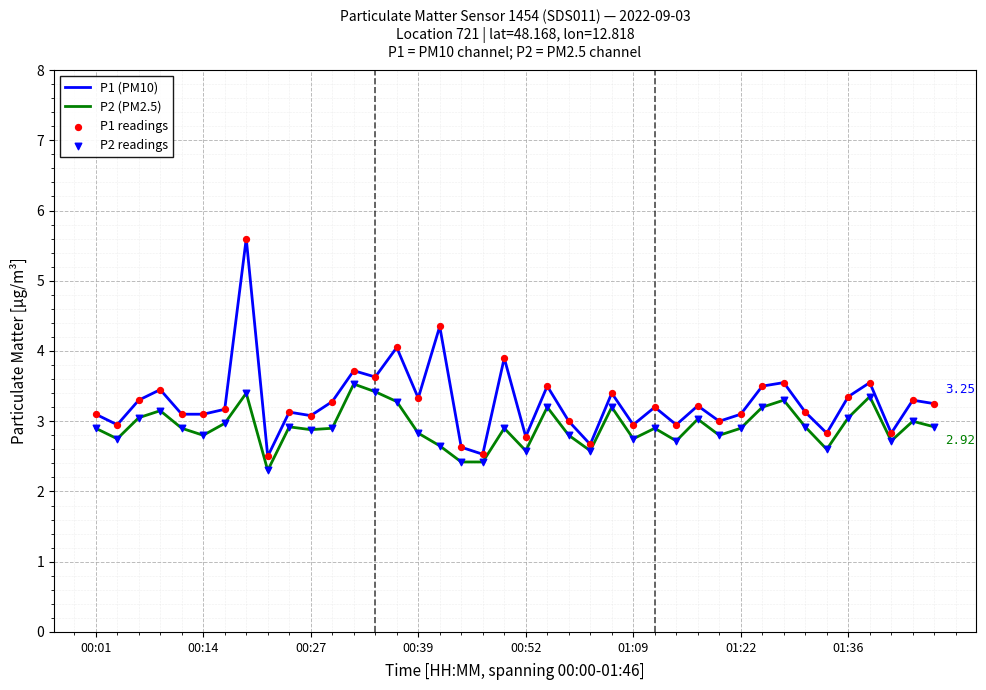

Which series has the largest total across all categories?

P1 (PM10)